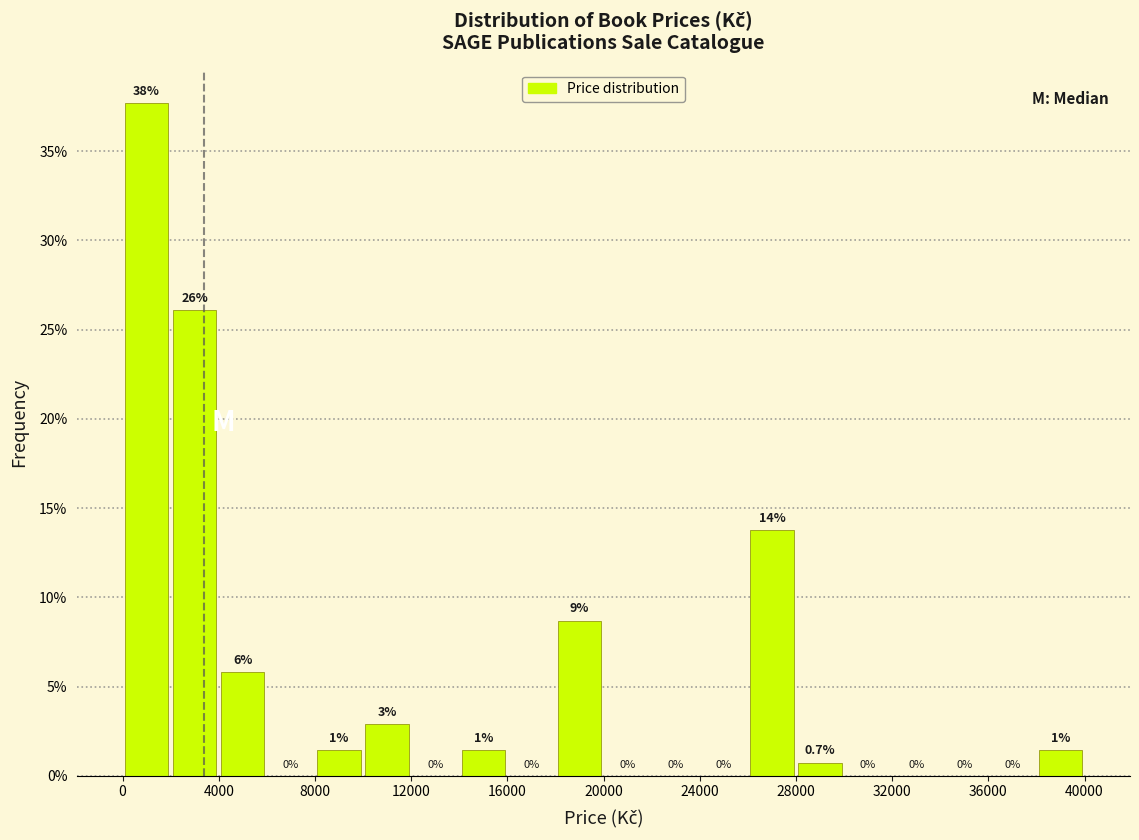

Which range on the x-axis has the tallest bar?

0 to 2000